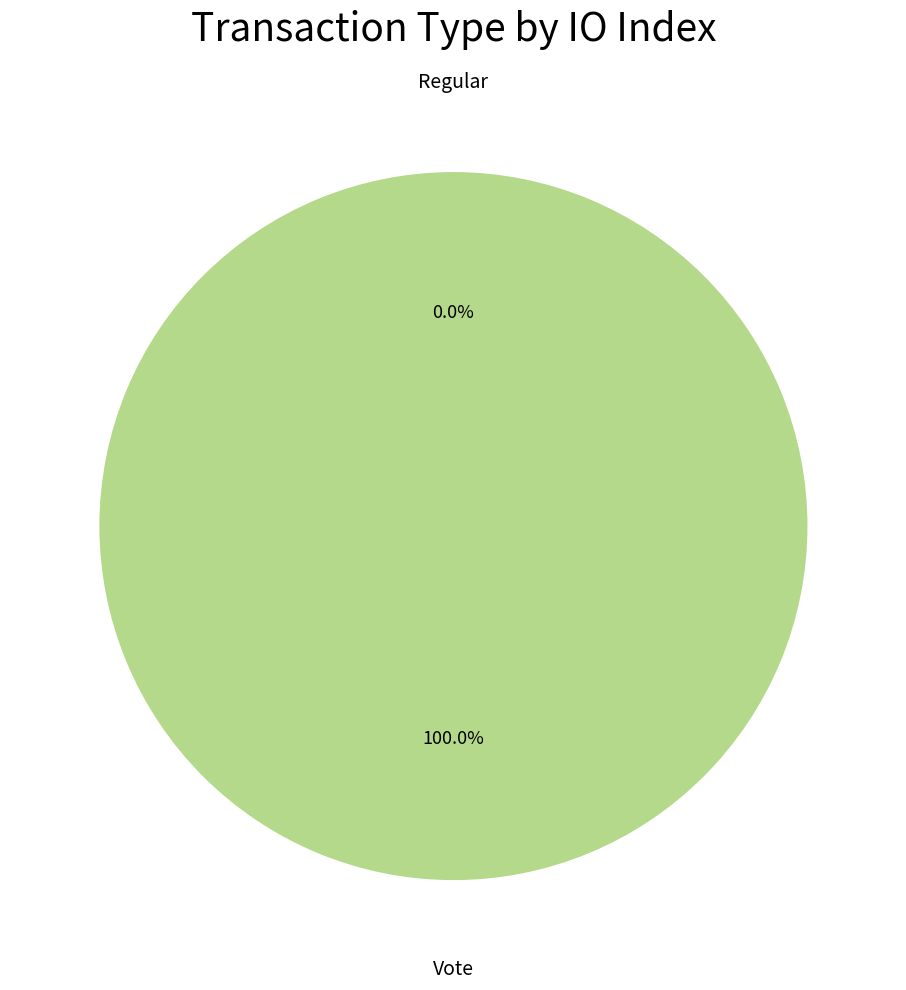

How many slices are in this pie chart?

2